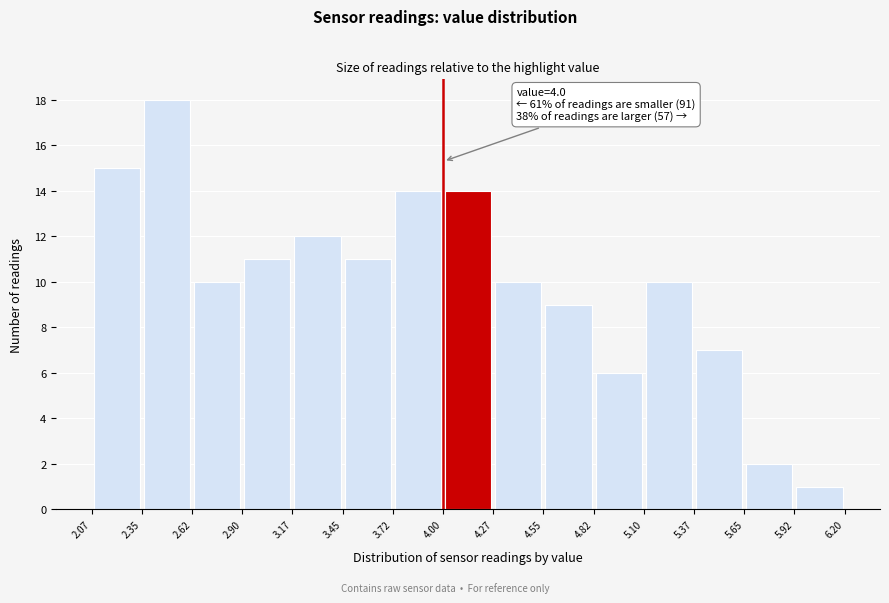

Which range on the x-axis has the tallest bar?

2.35 to 2.62